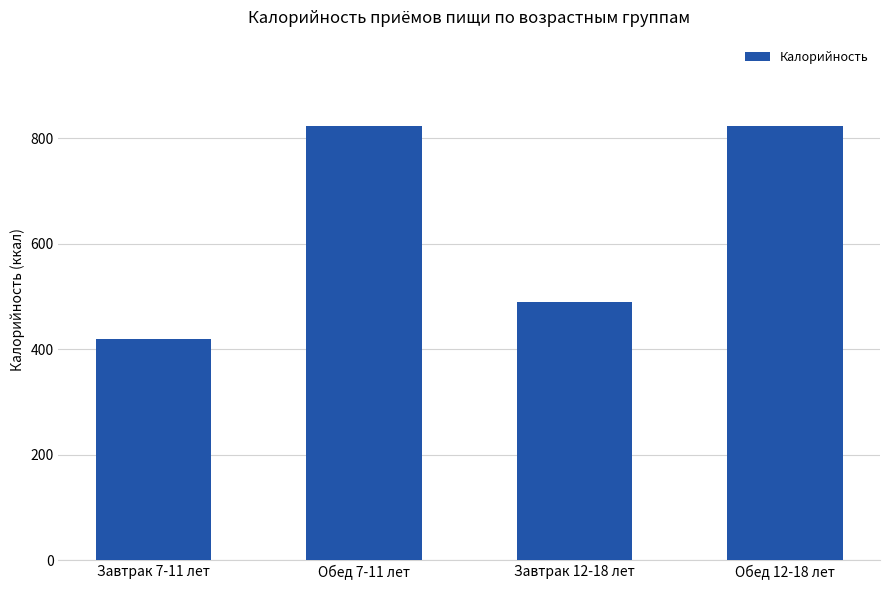

What position from the right is Обед 12-18 лет?

1